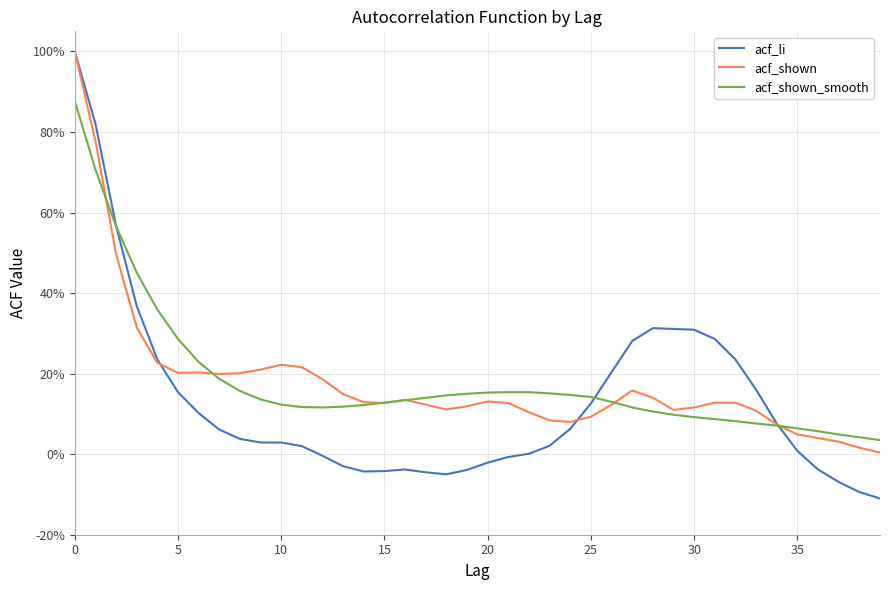

Does the chart display data point markers on the line(s)?

No